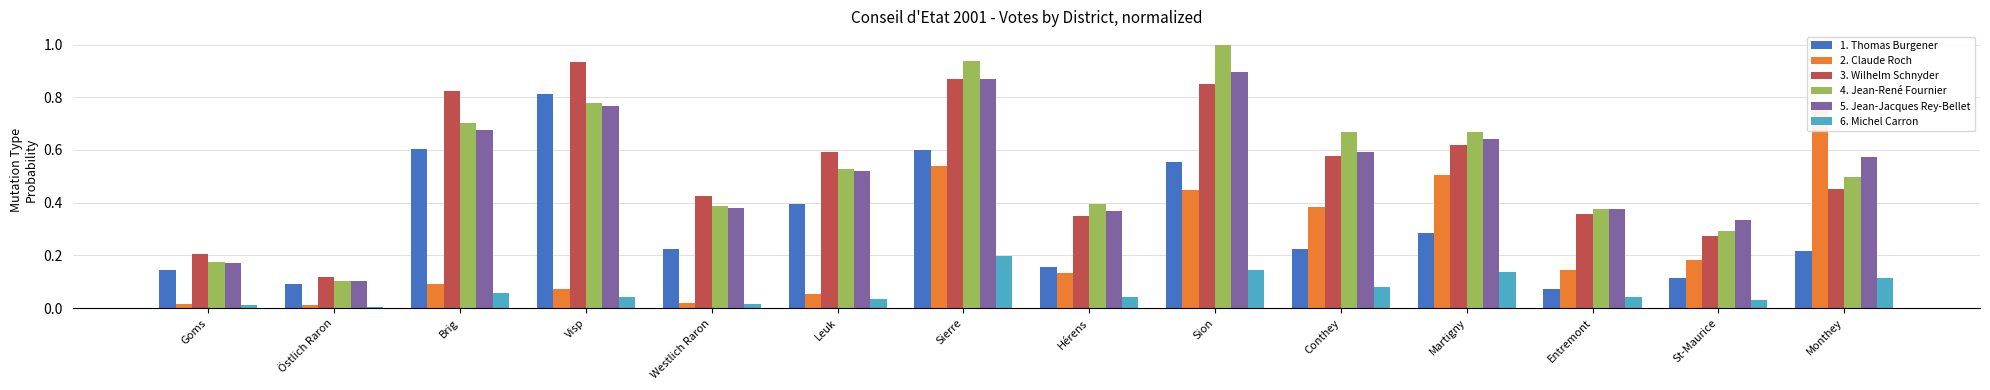

List the series in order of their peak value, lowest first.

6. Michel Carron, 2. Claude Roch, 1. Thomas Burgener, 5. Jean-Jacques Rey-Bellet, 3. Wilhelm Schnyder, 4. Jean-René Fournier